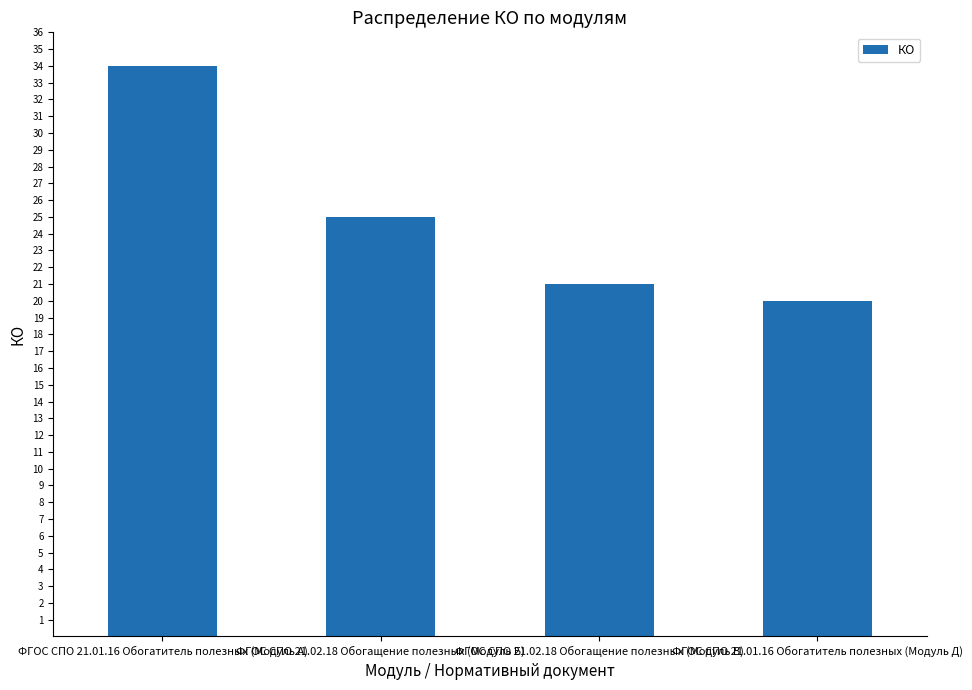

The value at ФГОС СПО 21.02.18 Обогащение полезных (Модуль Б) is 25. True or false?

True